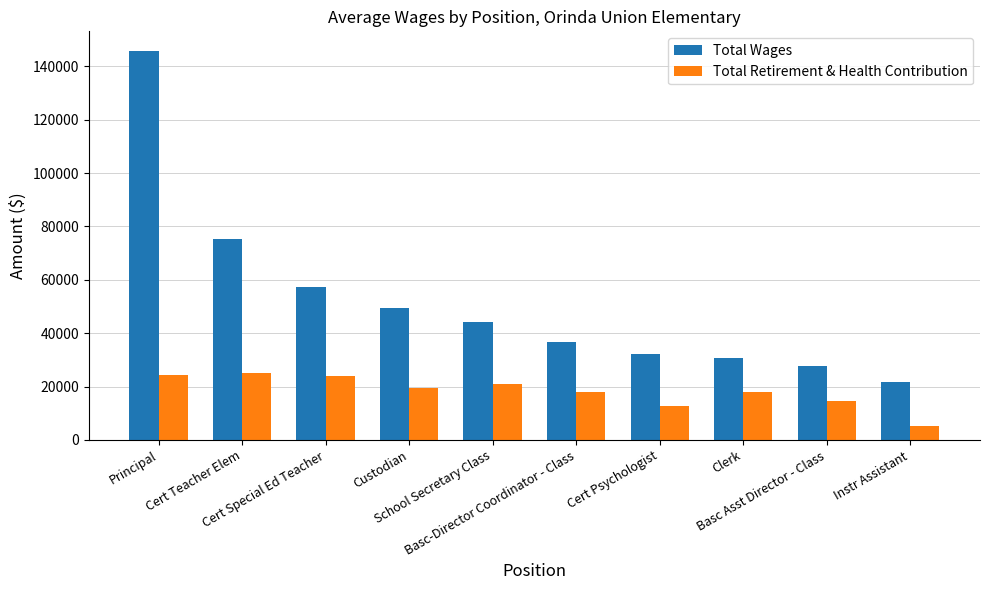

Which series changed the most between Cert Psychologist and Instr Assistant?

Total Wages